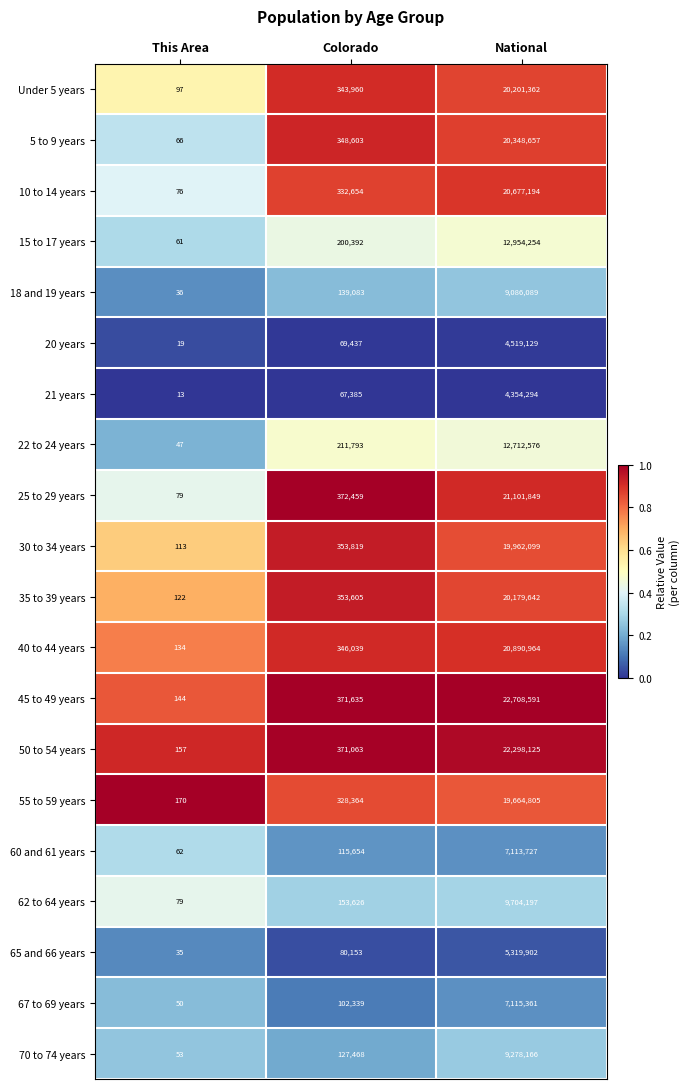

What value does the 62 to 64 years series have at Colorado?

153626